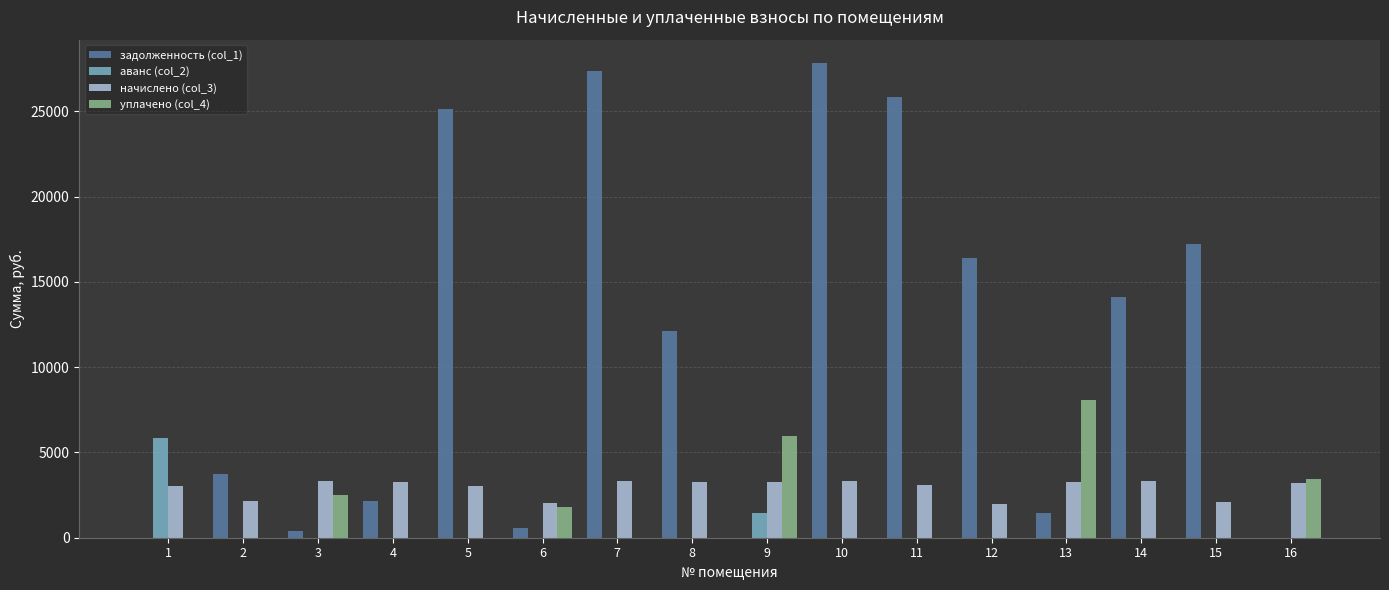

Is the value of начислено (col_3) at 16 greater than the value of уплачено (col_4) at 12?

Yes